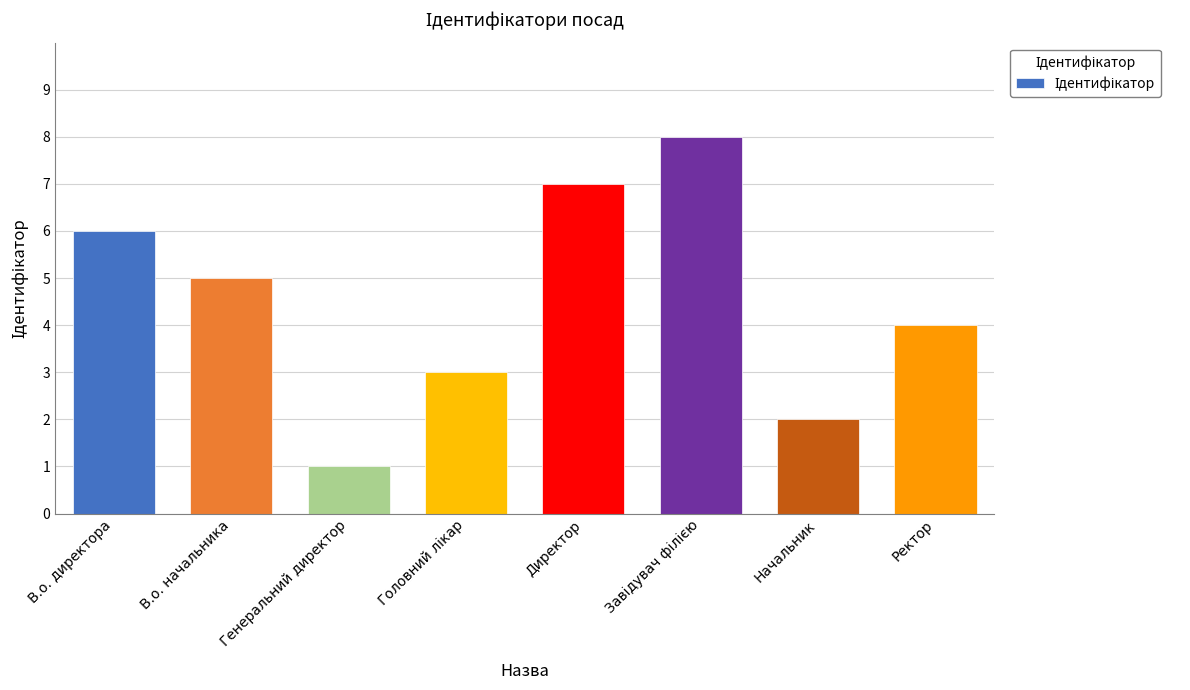

Reading left to right, what are all the values shown in this chart?

6	5	1	3	7	8	2	4